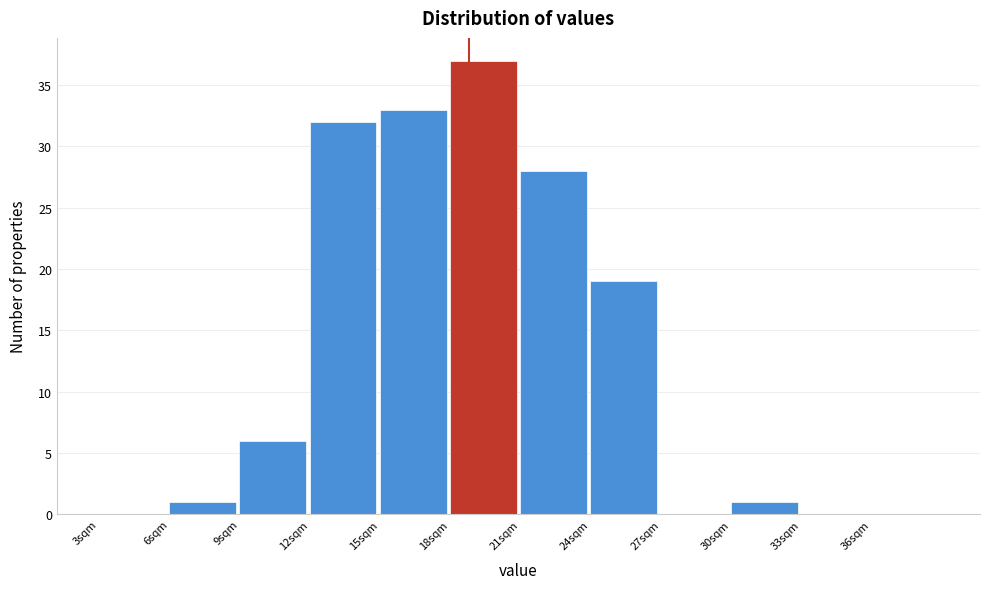

Reading left to right, transcribe this chart: for each bar, give the range it covers on the x-axis and its height. The values are not printed on the chart, so give them approximately, as read against the axis.

3 to 6: 0
6 to 9: 1
9 to 12: 6
12 to 15: 32
15 to 18: 33
18 to 21: 37
21 to 24: 28
24 to 27: 19
27 to 30: 0
30 to 33: 1
33 to 36: 0
36 to 39: 0